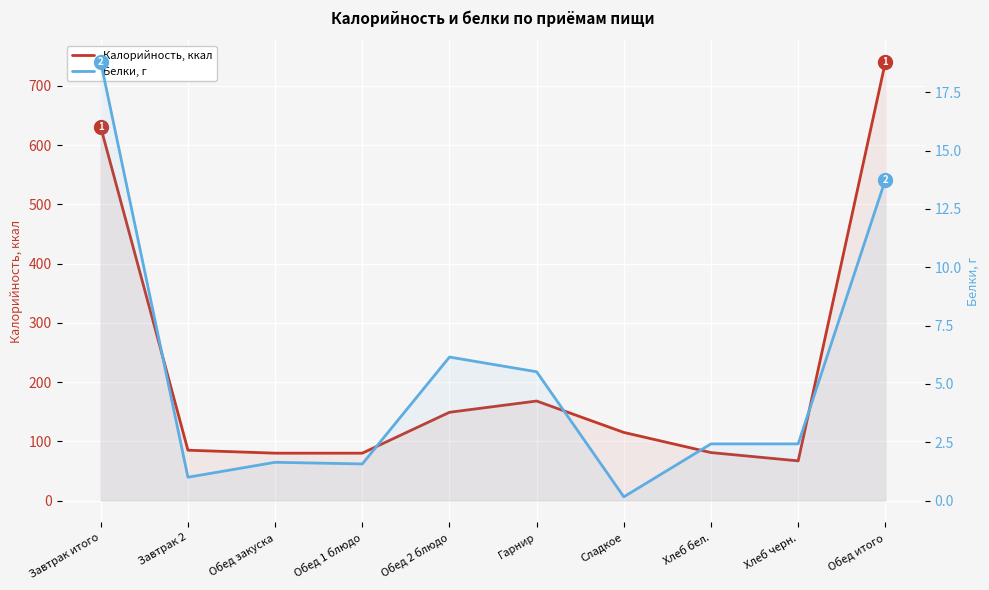

What is the value of the Калорийность, ккал point at the 4th from the left?

80.0